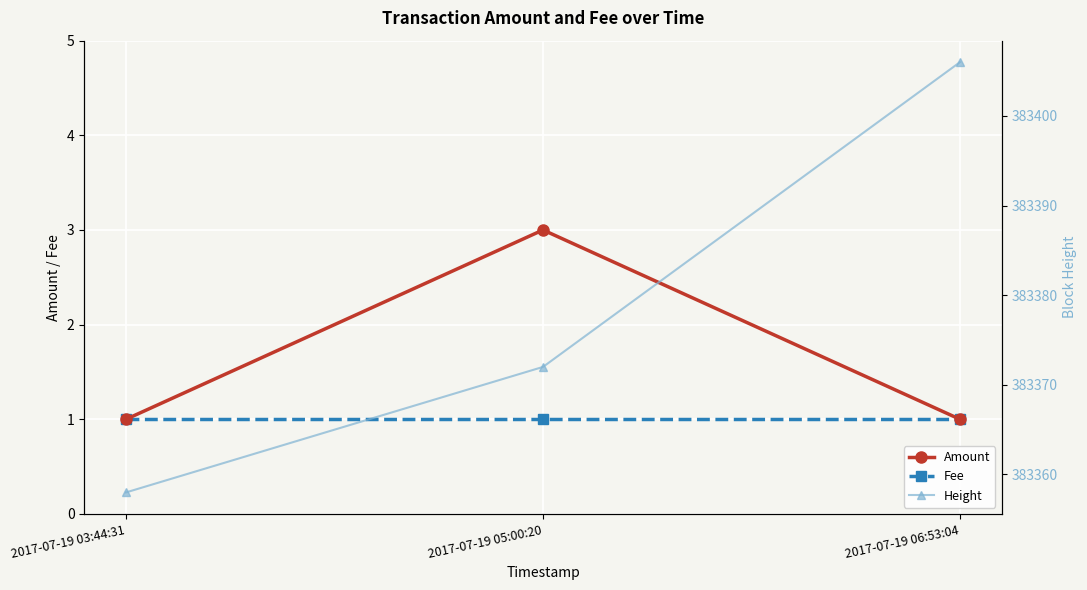

What is the difference between the second highest and minimum values in the Height series?

14